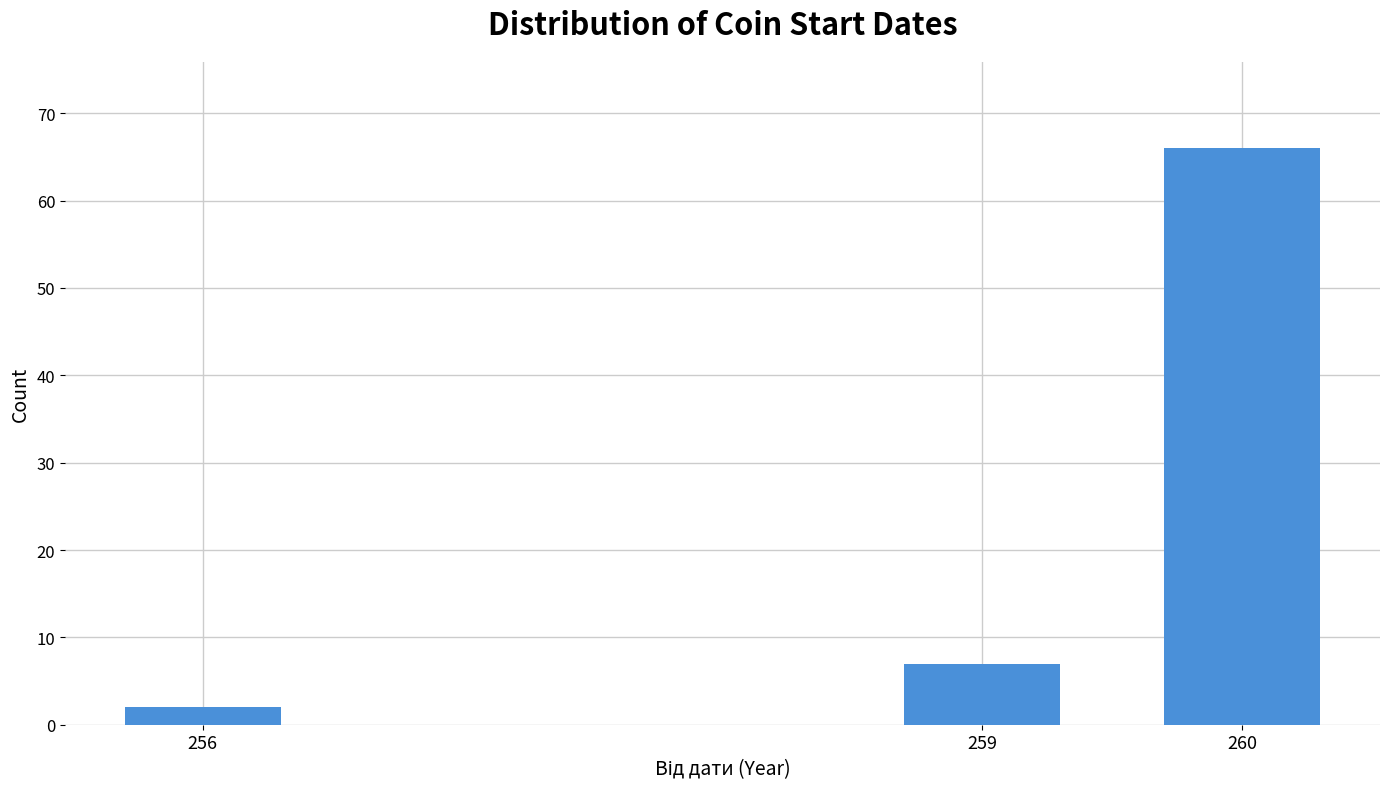

Reading left to right, transcribe all the data shown in this chart.

2	7	66